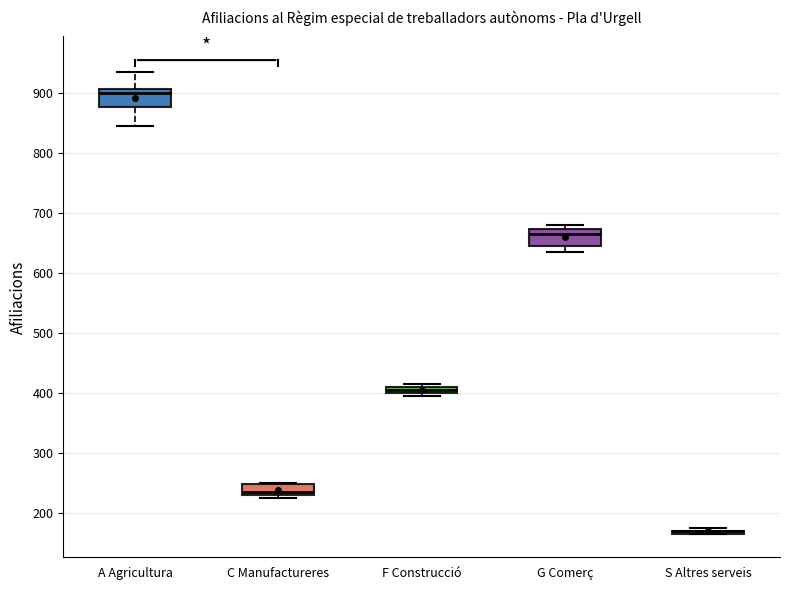

Where does the lower whisker of the box for A Agricultura end on the y-axis? The values are not printed on the chart, so give them approximately, as read against the axis.

850